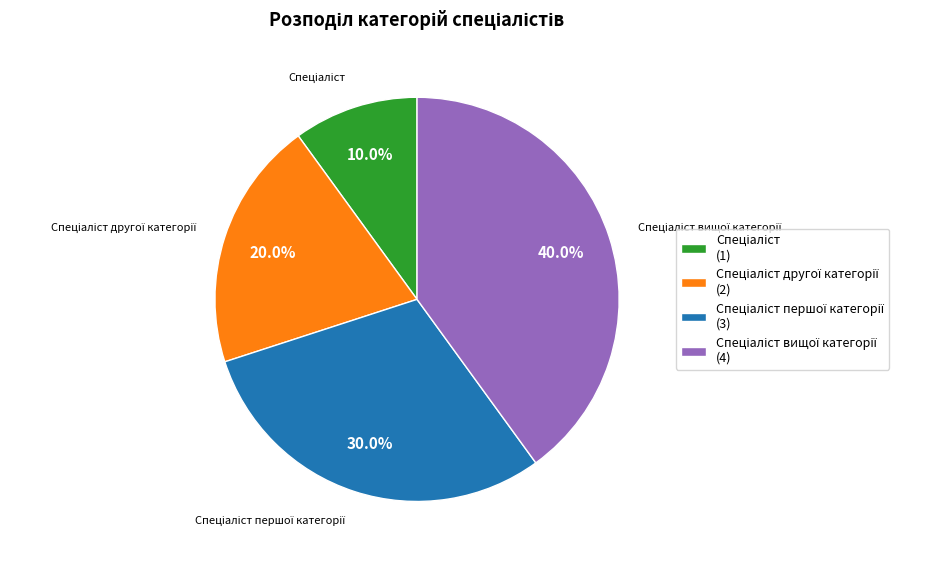

Is there a majority slice in this chart?

No